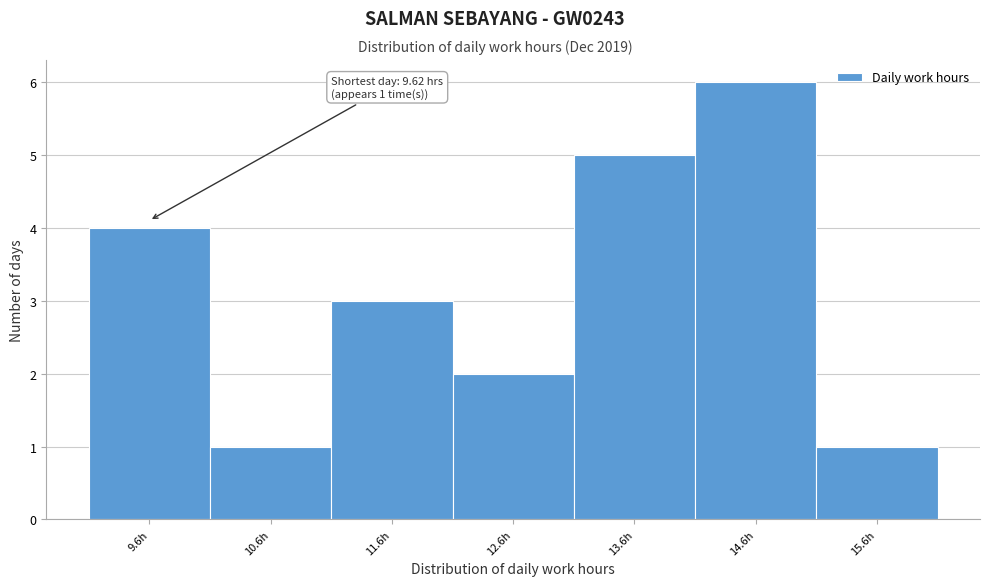

Which range on the x-axis has the tallest bar?

14.12 to 15.12